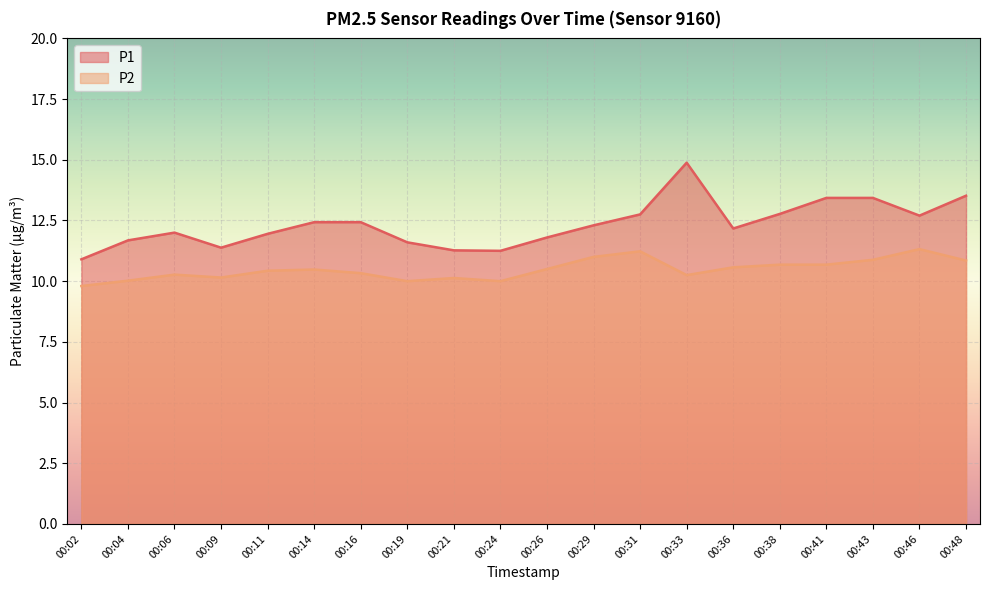

True or false: P2 and P1 cross at least once.

False